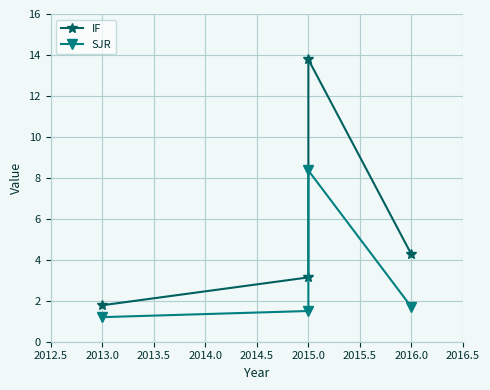

What is the minimum value shown in the chart?

1.2